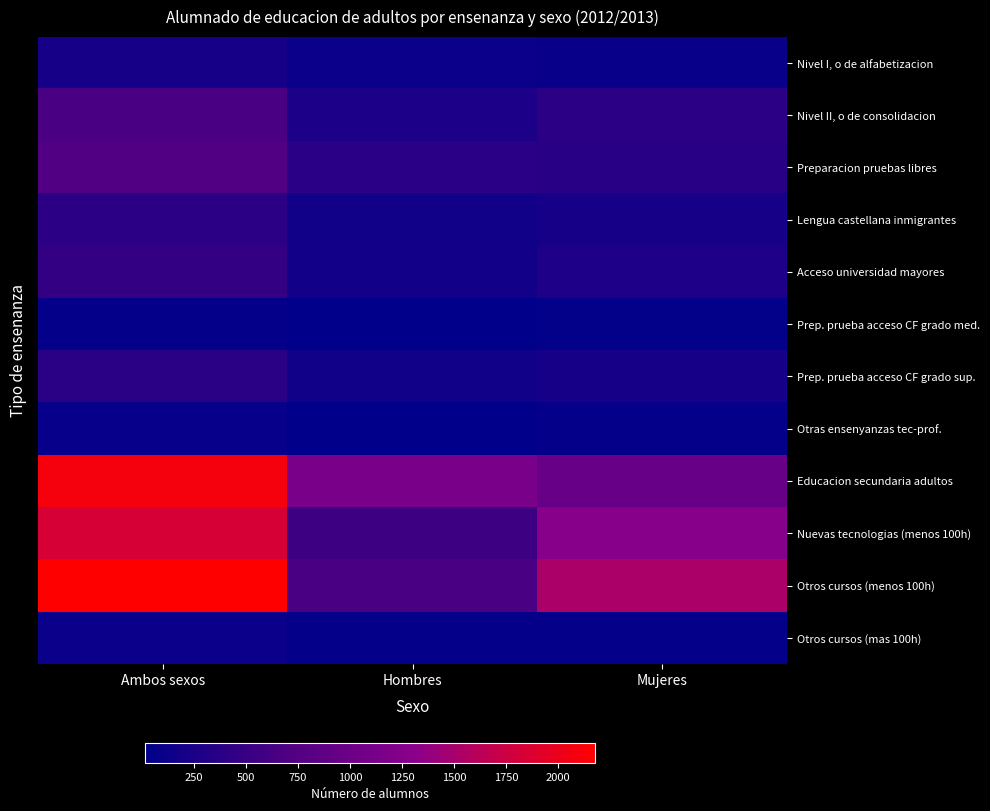

How many distinct data groups are displayed?

12